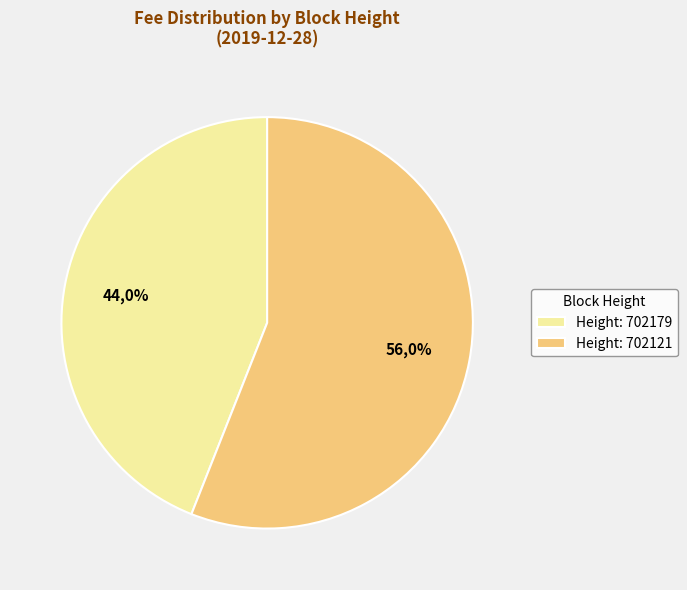

What is the smallest slice in the pie chart?

702179